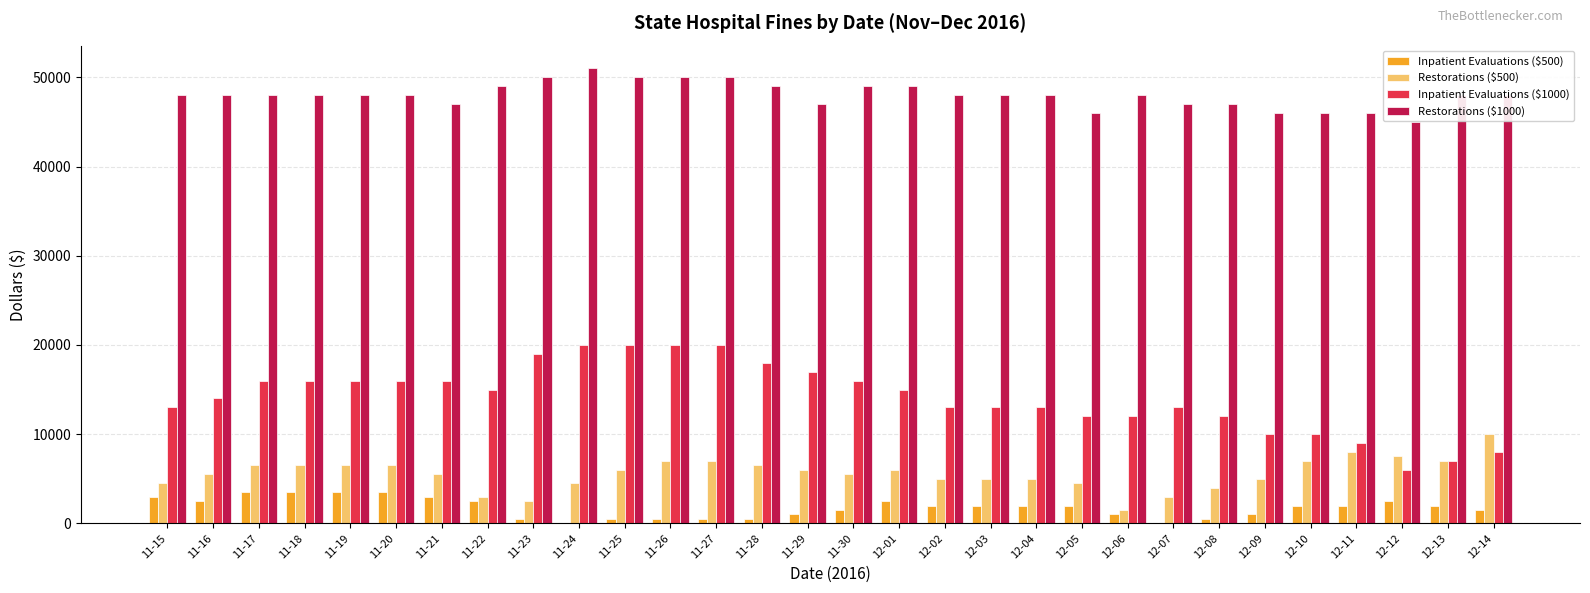

Which series has the largest total across all categories?

Restorations ($1000)